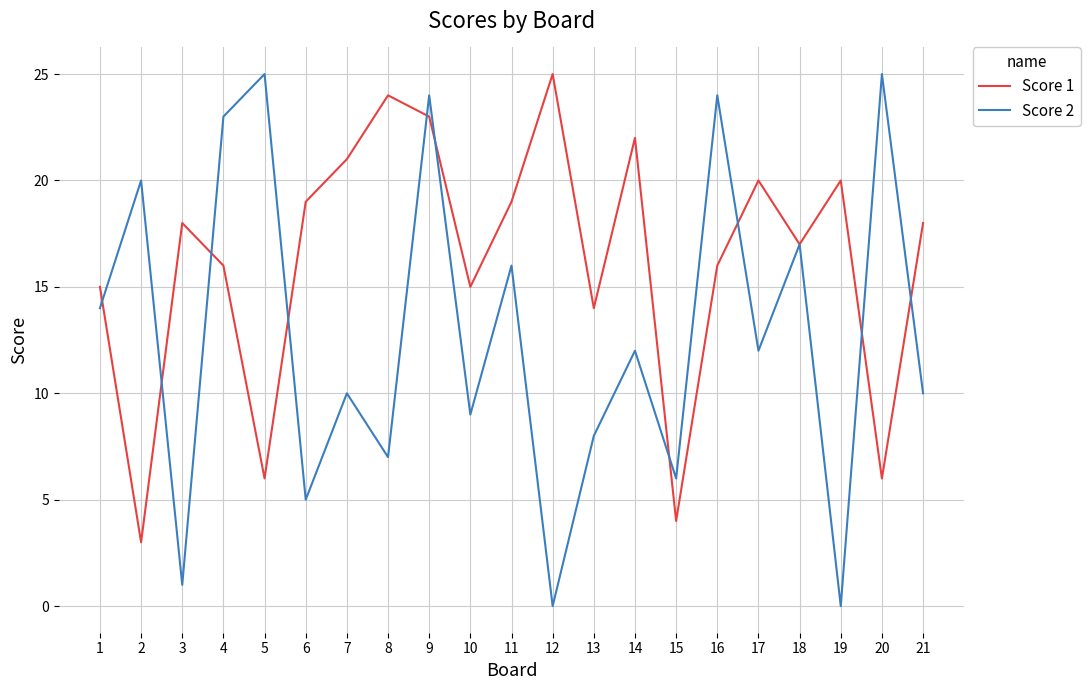

Which series changed the most between 14 and 16?

Score 2